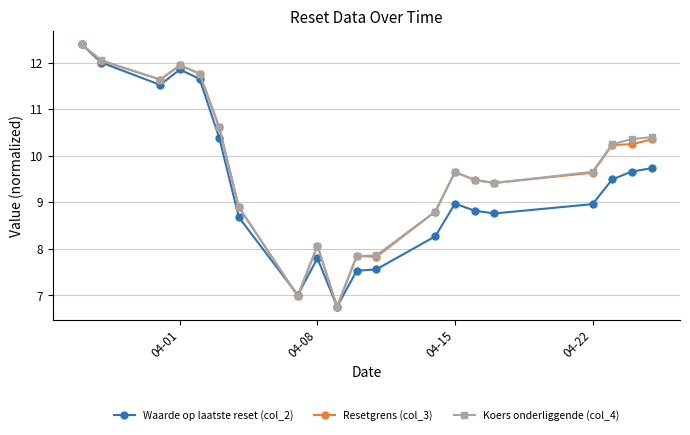

What is the total value across all series at 04-22?

28.2